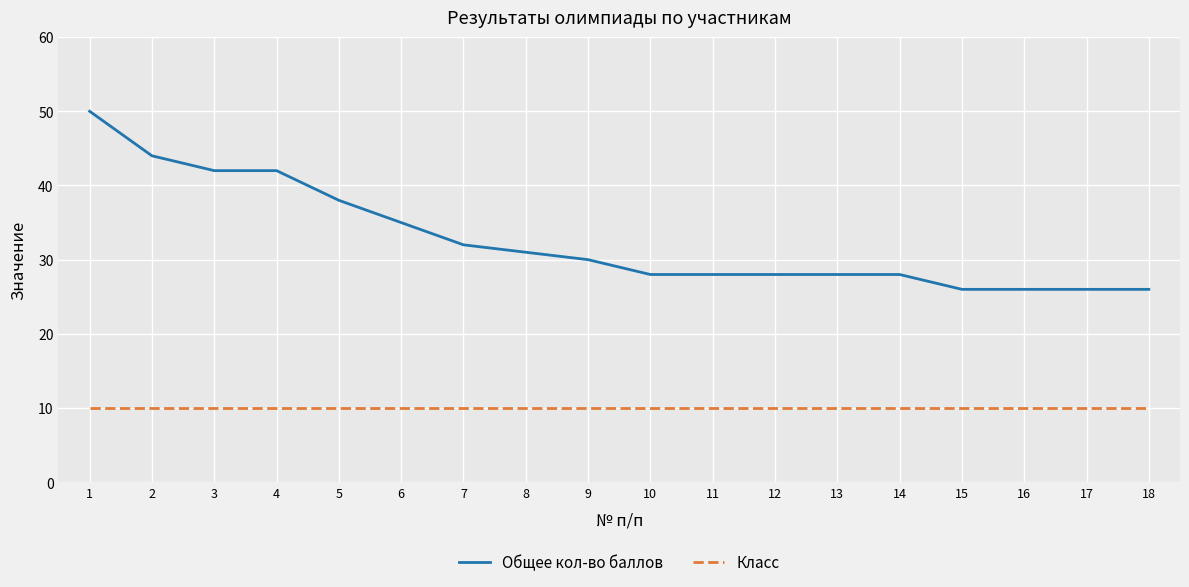

Which series has the widest spread of values?

Общее кол-во баллов